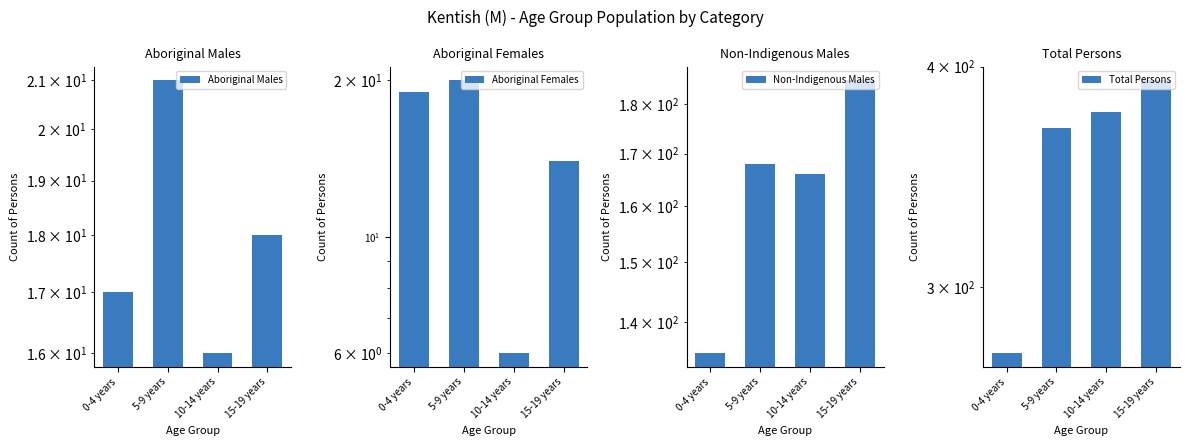

How many bars are there in total?

16